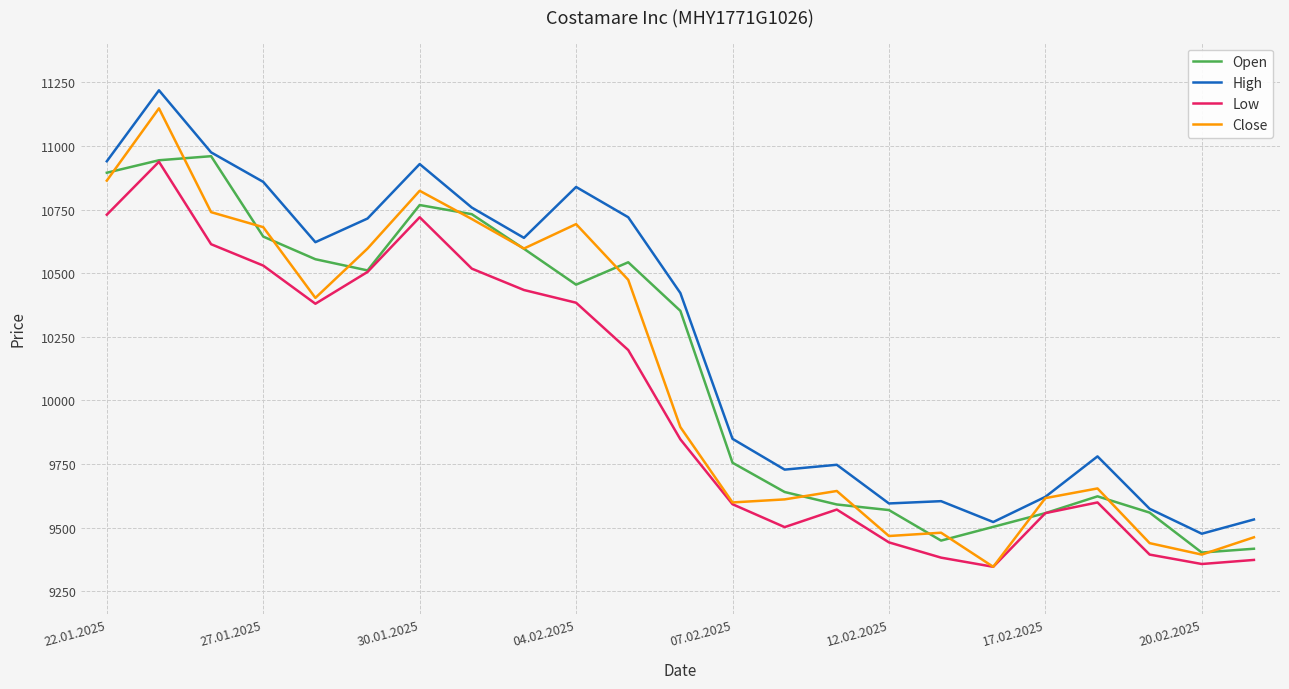

What is the minimum value shown in the chart?

9346